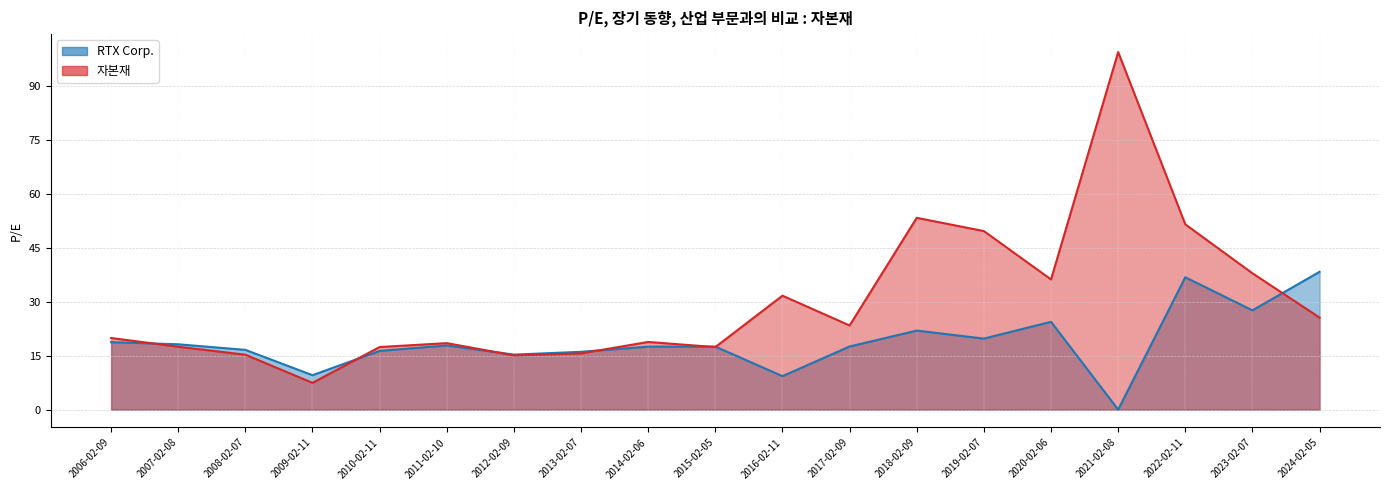

Is it true that RTX Corp. equals 38.3 at 2024-02-05?

True